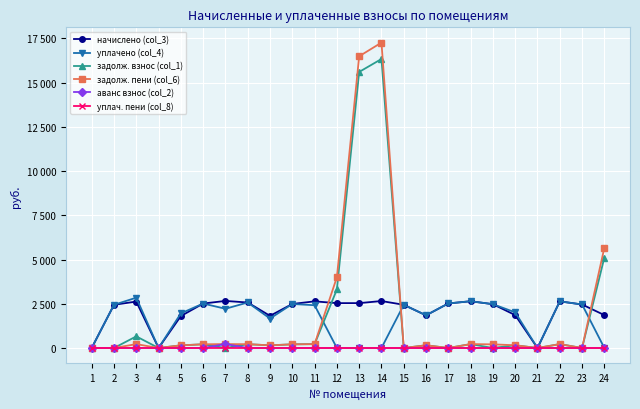

Reading right to left, list all the values displayed in this chart.

начислено (col_3): 24=1859.3	23=2459.2	22=2637.4	21=0.0	20=1859.3	19=2477.0	18=2643.4	17=2518.6	16=1847.4	15=2441.4	14=2655.2	13=2536.4	12=2536.4	11=2637.4	10=2488.9	9=1817.6	8=2572.1	7=2661.1	6=2512.7	5=1805.8	4=0.0	3=2625.5	2=2441.4	1=0.0
уплачено (col_4): 24=0.0	23=2459.2	22=2637.4	21=0.0	20=2014.2	19=2477.4	18=2643.4	17=2518.6	16=1847.4	15=2441.4	14=0.0	13=0.0	12=0.0	11=2417.6	10=2488.9	9=1666.2	8=2572.1	7=2217.6	6=2512.7	5=1956.2	4=0.0	3=2844.5	2=2441.4	1=0.0
задолж. взнос (col_1): 24=5113.2	23=0.0	22=219.8	21=0.0	20=154.9	19=0.0	18=219.6	17=0.0	16=153.9	15=0.0	14=16336.4	13=15605.5	12=3307.1	11=219.8	10=207.4	9=151.5	8=214.3	7=0.0	6=209.4	5=150.5	4=0.0	3=657.2	2=0.0	1=0.0
задолж. пени (col_6): 24=5667.9	23=0.0	22=219.8	21=0.0	20=154.9	19=205.9	18=220.3	17=0.0	16=153.9	15=0.0	14=17263.5	13=16491.2	12=4001.3	11=219.8	10=207.4	9=151.5	8=214.3	7=221.8	6=209.4	5=150.5	4=0.0	3=218.8	2=0.0	1=0.0
аванс взнос (col_2): 24=0.0	23=0.0	22=0.0	21=0.0	20=0.0	19=0.0	18=0.0	17=0.0	16=0.0	15=0.0	14=0.0	13=0.0	12=0.0	11=0.0	10=0.0	9=0.0	8=0.0	7=224.1	6=0.0	5=0.0	4=0.0	3=0.0	2=0.0	1=0.0
уплач. пени (col_8): 24=0.0	23=0.0	22=0.0	21=0.0	20=0.3	19=0.0	18=0.0	17=0.0	16=0.0	15=0.0	14=0.0	13=0.0	12=0.0	11=0.0	10=0.0	9=0.2	8=0.0	7=1.8	6=0.0	5=1.6	4=0.0	3=2.6	2=0.0	1=0.0